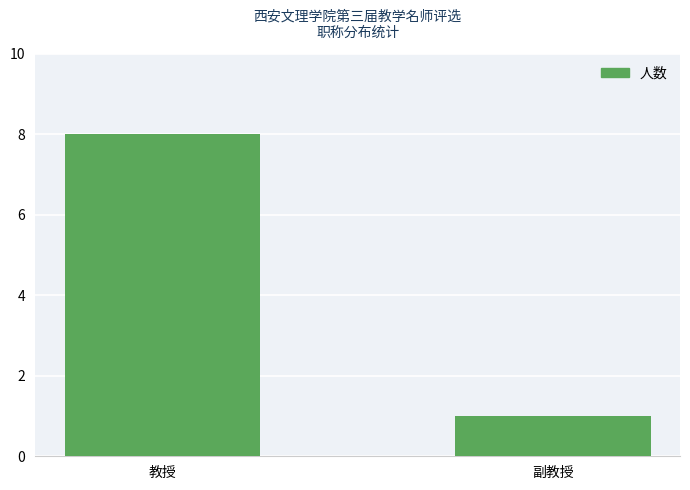

Are the bars grouped side by side (vs. stacked)?

No